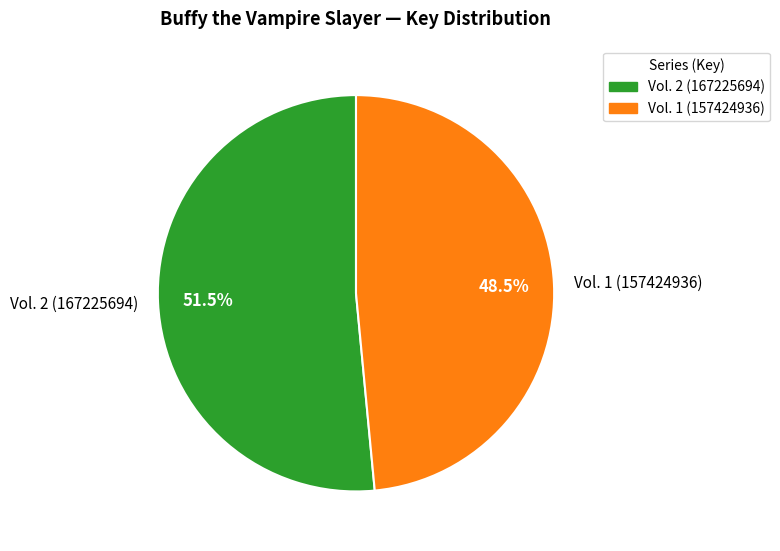

Count the number of slices in the pie.

2